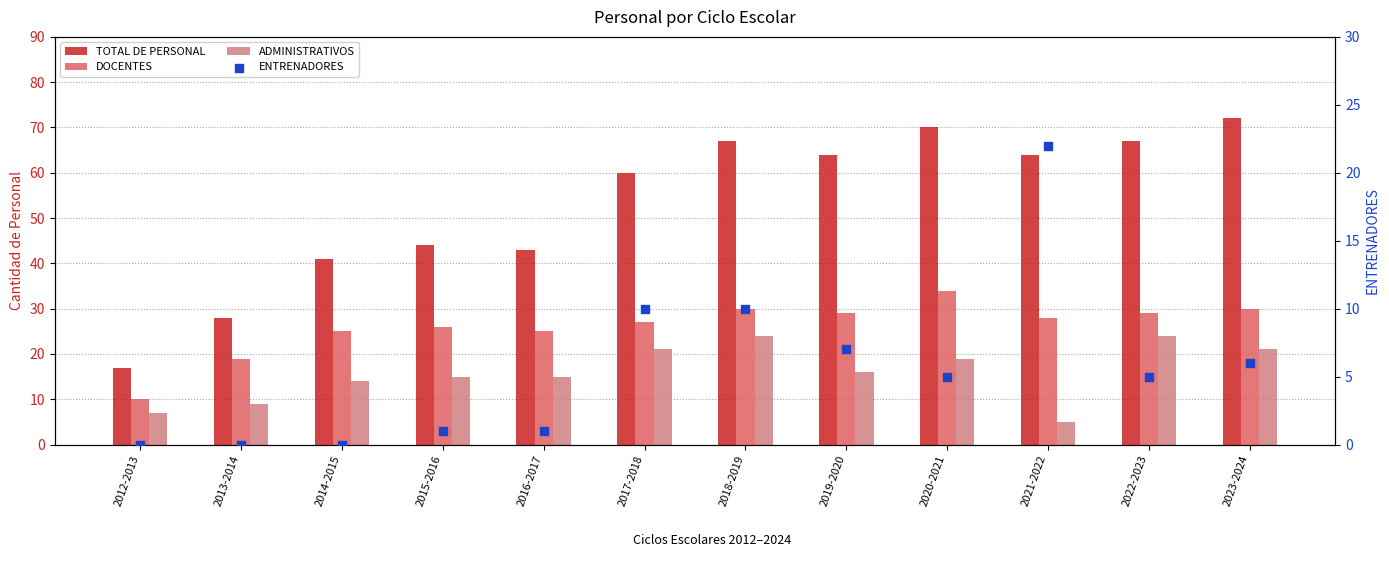

Which series has the largest total across all categories?

TOTAL DE PERSONAL